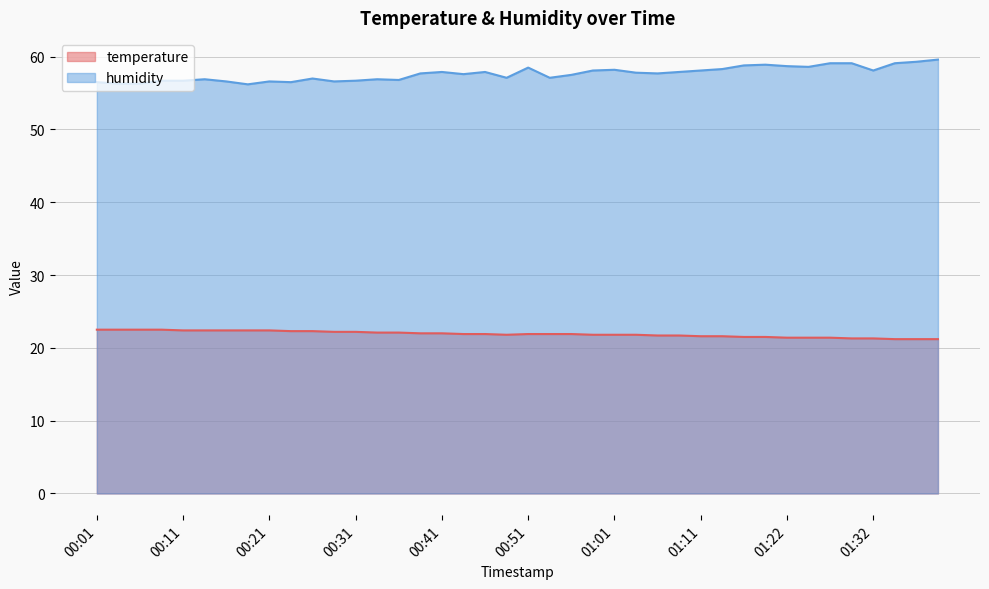

True or false: humidity and temperature intersect in this chart.

False